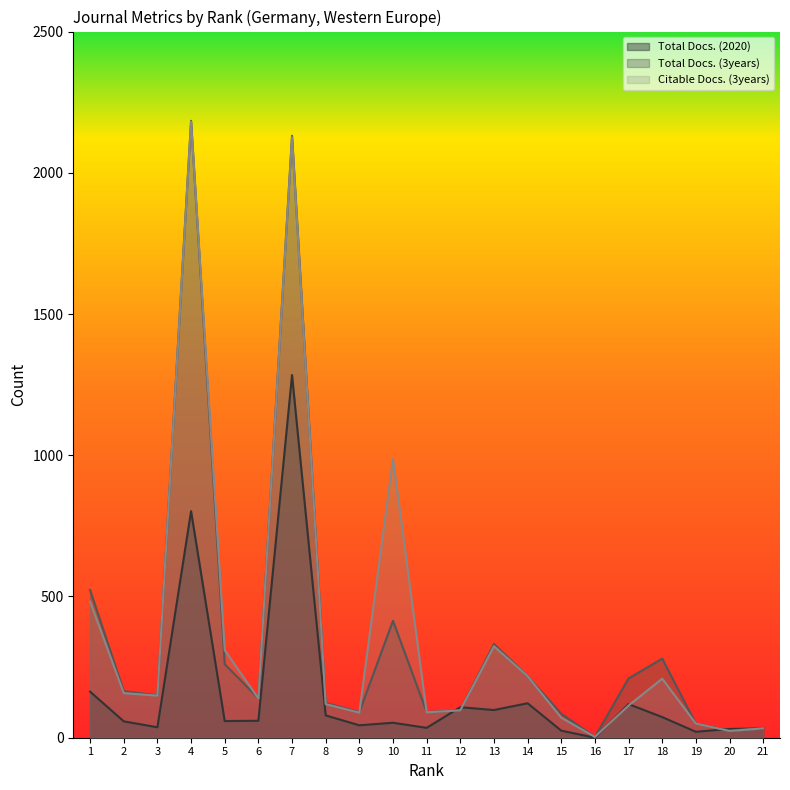

Where do Total Docs. (2020) and Citable Docs. (3years) first cross each other?

11 and 12